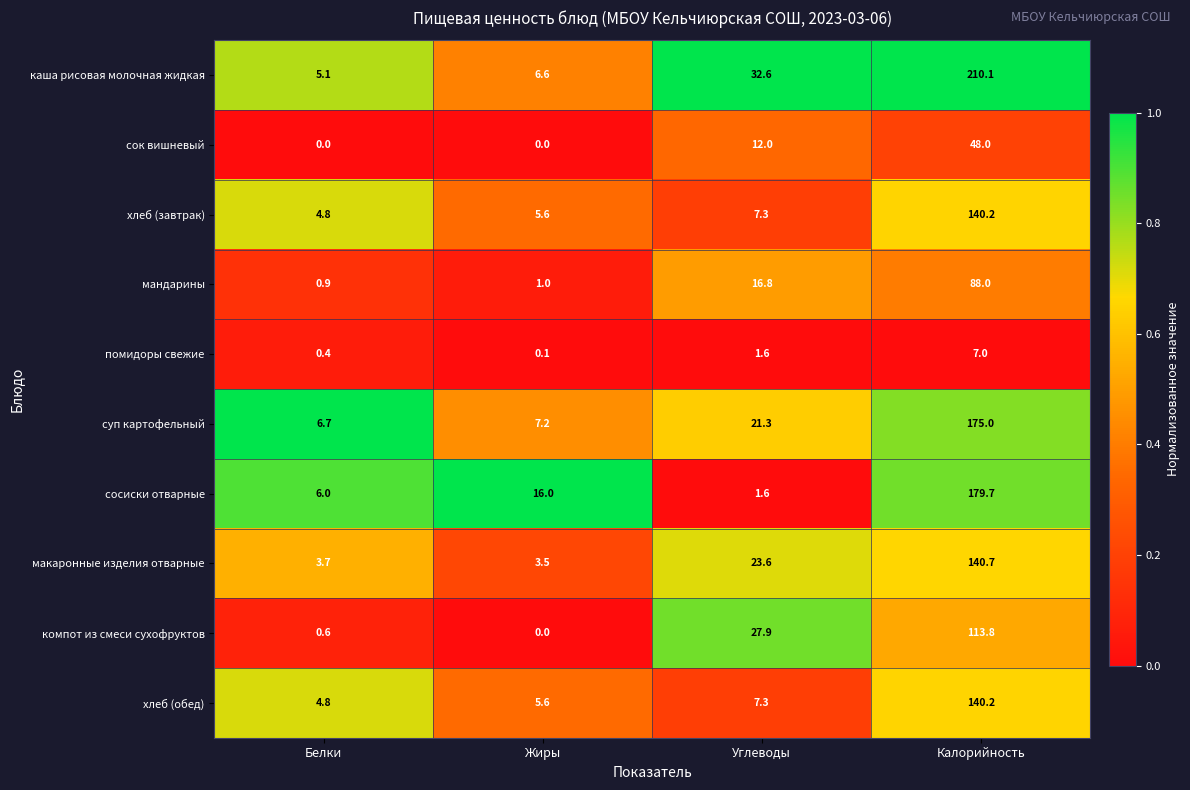

What is the sum of the хлеб (обед) values at Углеводы and Калорийность?

147.5